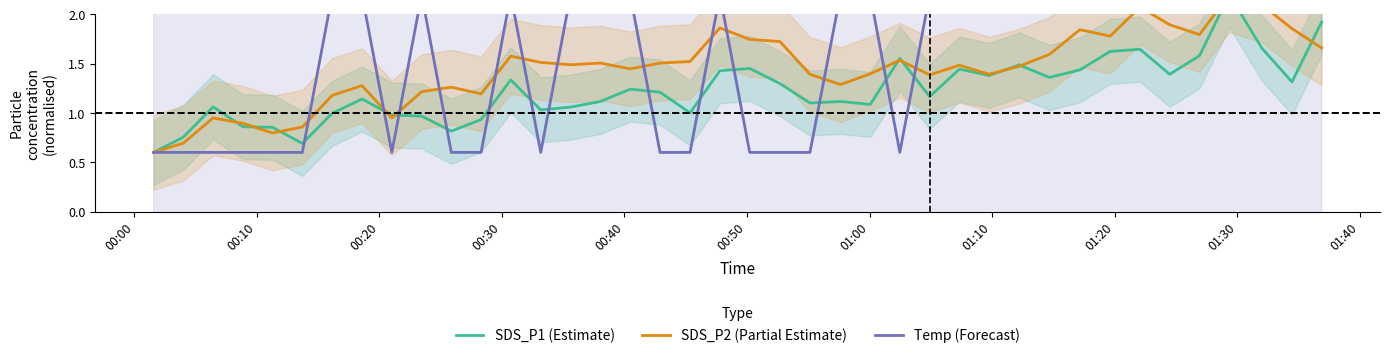

How many lines are shown in the chart?

3